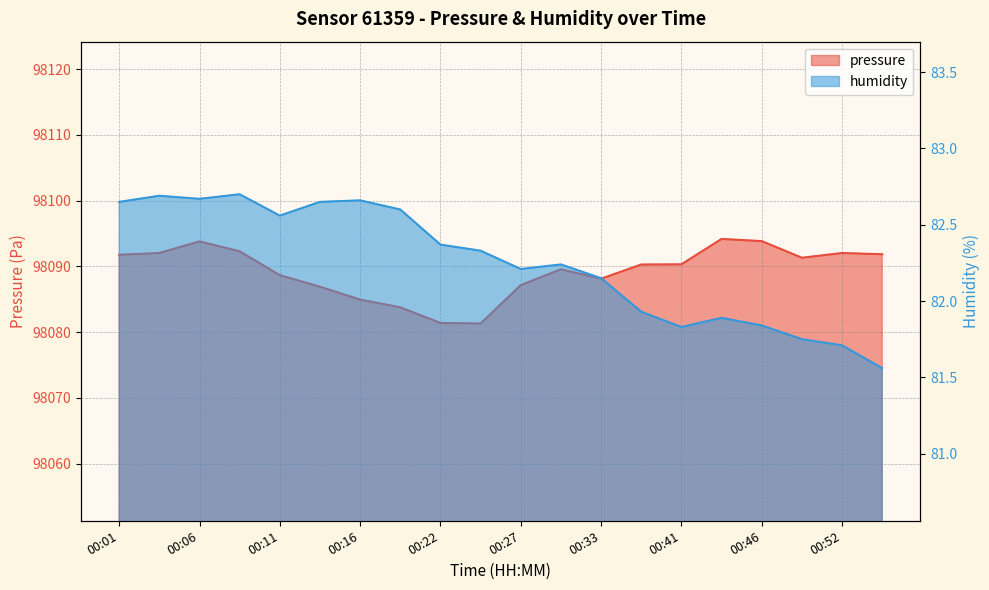

How many data points in humidity are above 82?

13